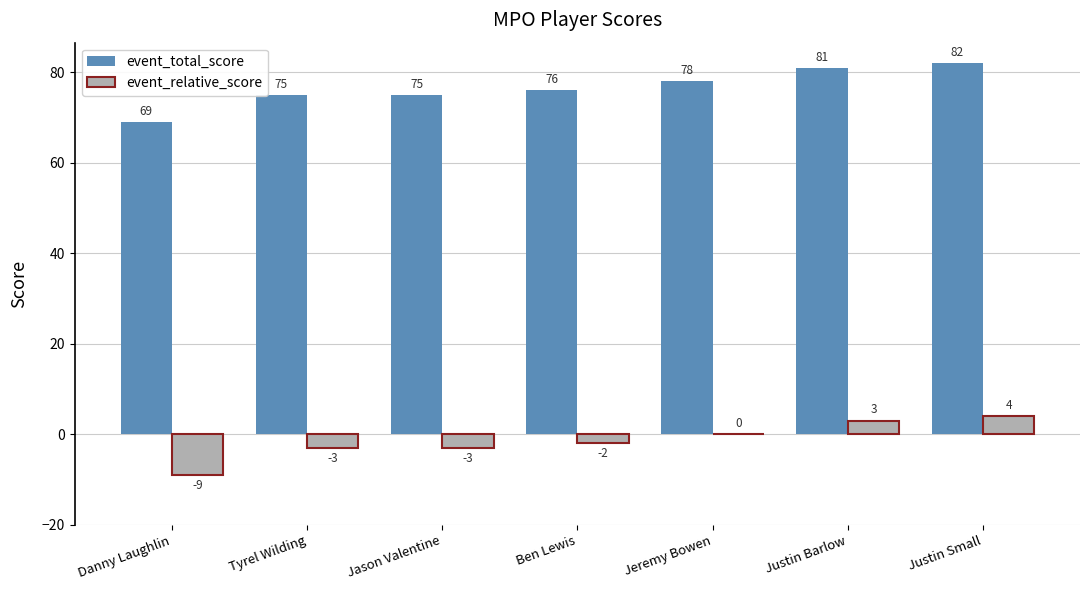

Reading right to left, what are all the values shown in this chart?

event_total_score: 82	81	78	76	75	75	69
event_relative_score: 4	3	0	-2	-3	-3	-9